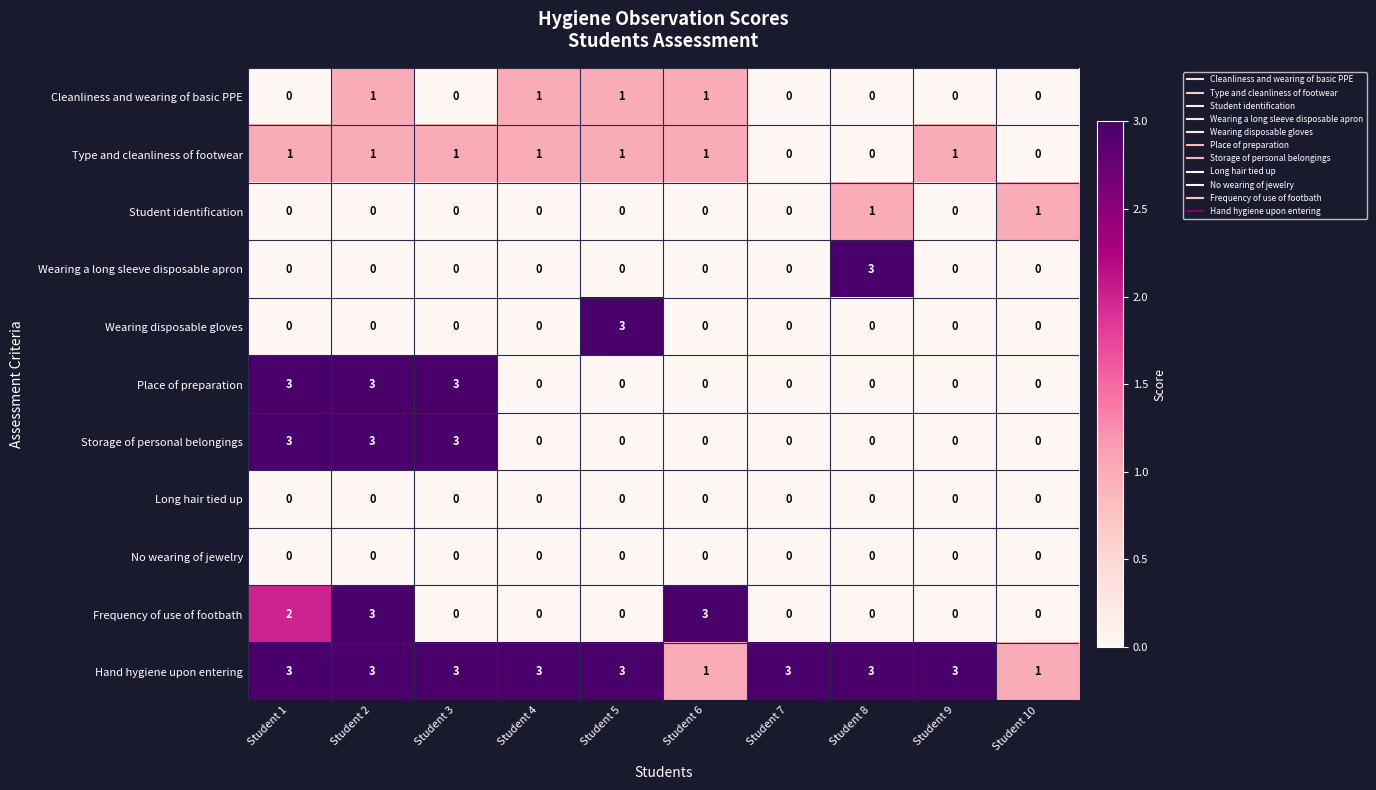

At which category is the sum across all series the highest?

Student 2